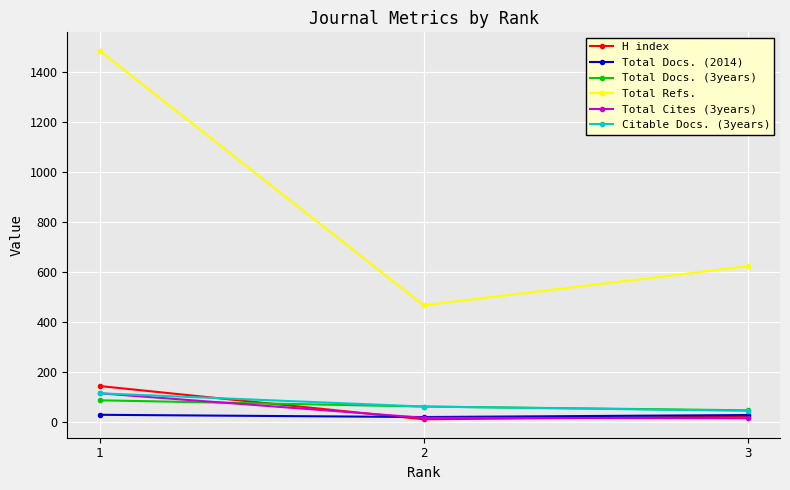

Which series has the largest total across all categories?

Total Refs.